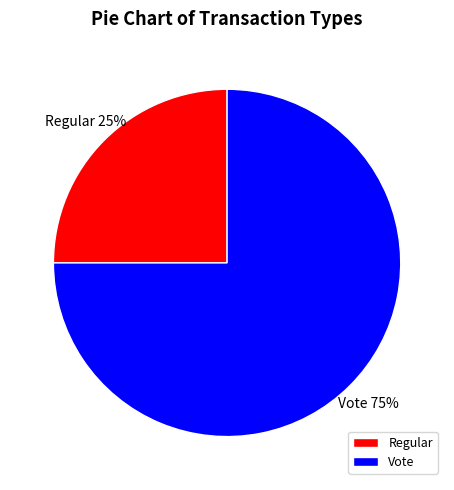

How many segments does this pie chart have?

2